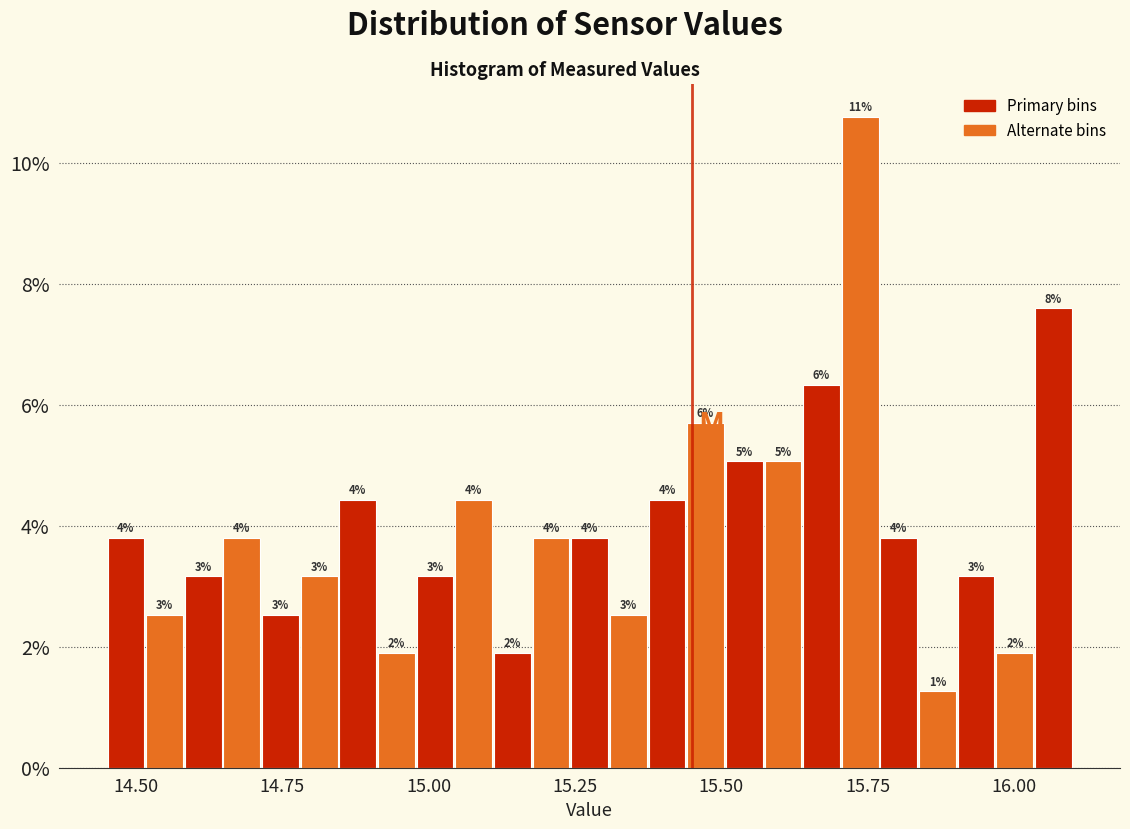

Around what value on the x-axis is the tallest bar? Give the approximate position of its centre, as read against the axis.

15.75